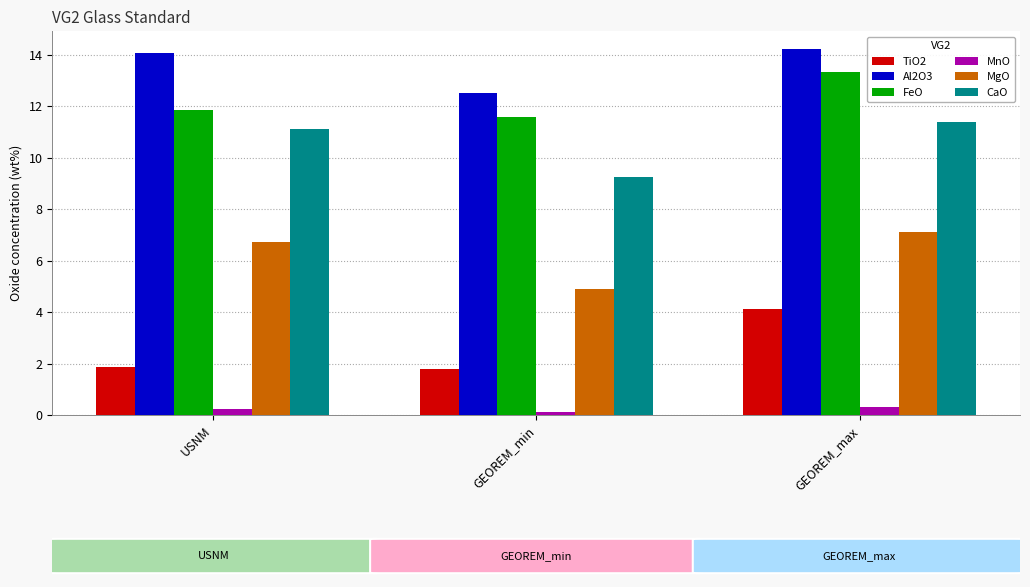

Reading right to left, what are all the values shown in this chart?

TiO2: 4.1	1.8	1.9
Al2O3: 14.2	12.5	14.1
FeO: 13.3	11.6	11.8
MnO: 0.3	0.1	0.2
MgO: 7.1	4.9	6.7
CaO: 11.4	9.3	11.1